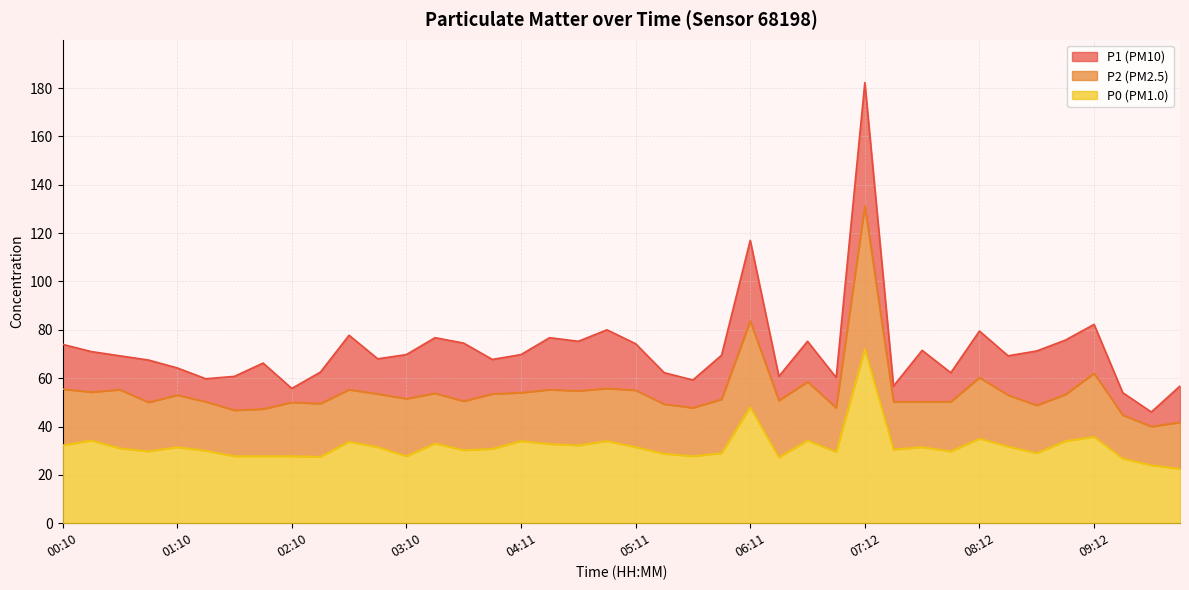

What is the sum of all P1 line values?

2873.2